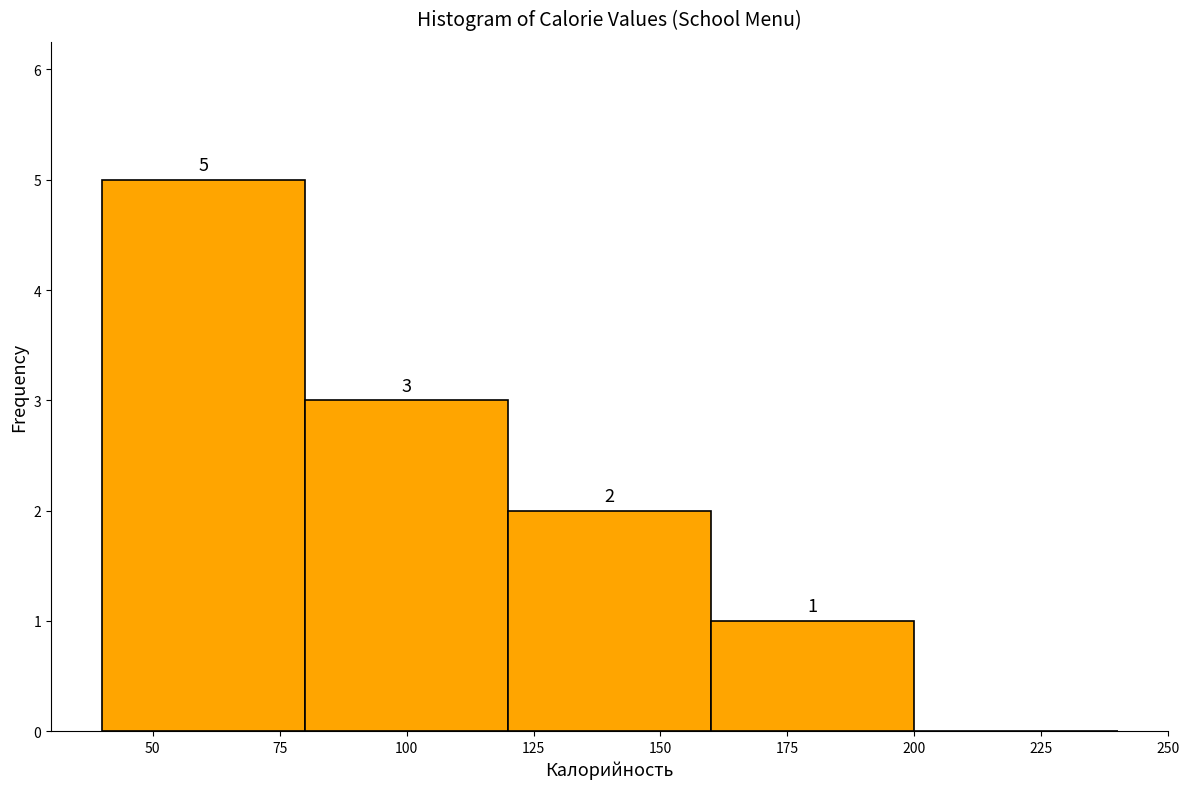

Which range on the x-axis has the tallest bar?

40 to 80